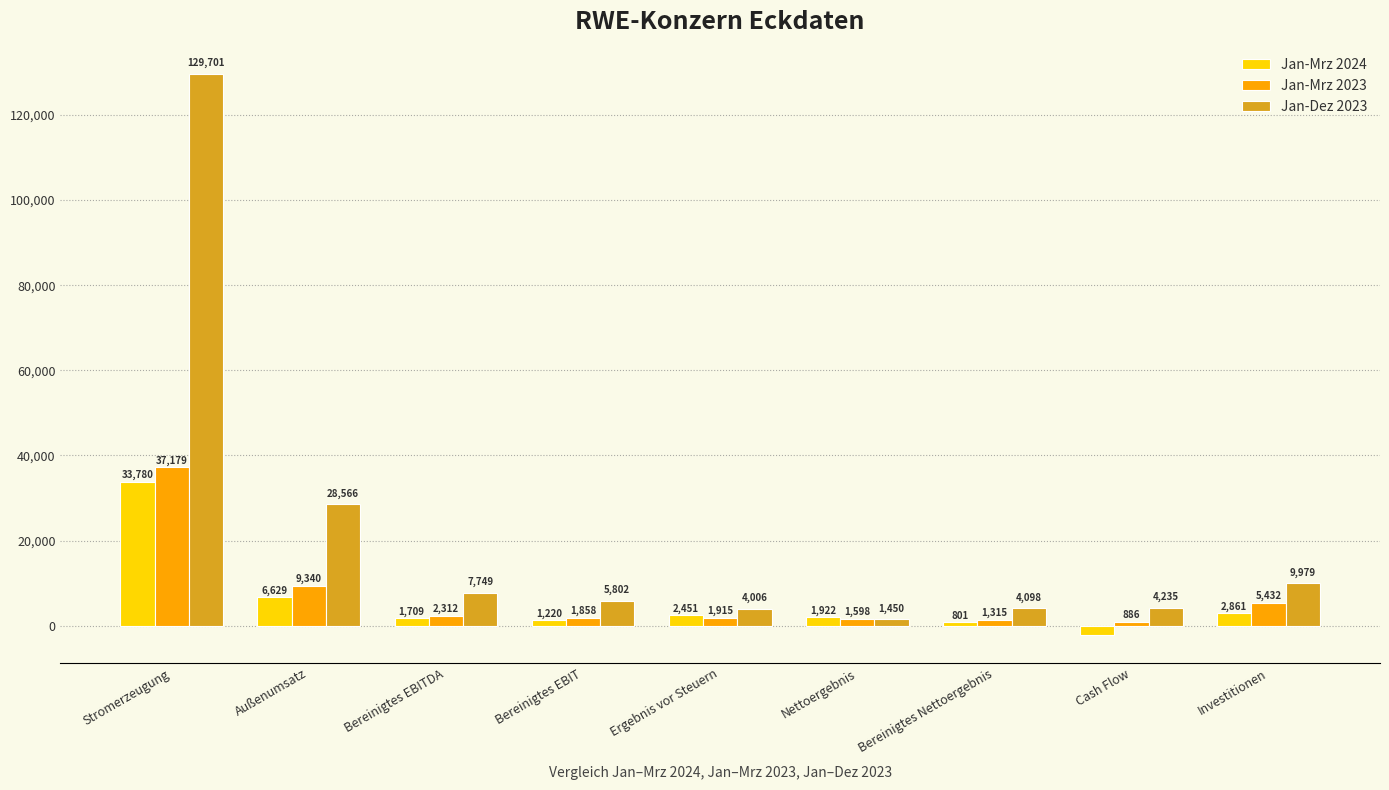

What is the difference between the highest and lowest values at Stromerzeugung?

95921